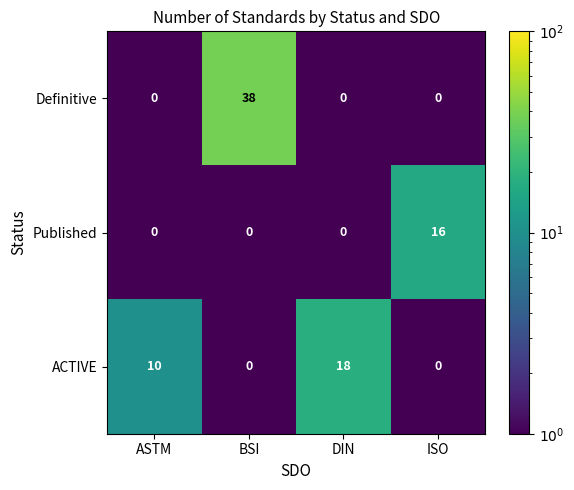

How many ACTIVE values are between 0 and 18?

4